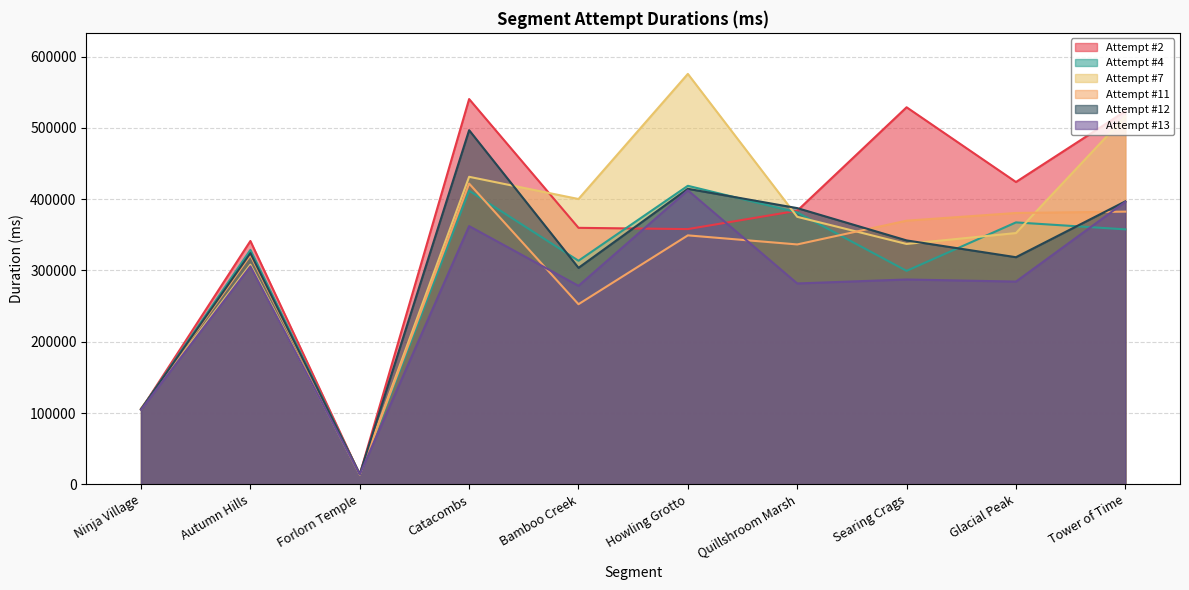

What are all the series names shown in the legend?

Attempt #2, Attempt #4, Attempt #7, Attempt #11, Attempt #12, Attempt #13